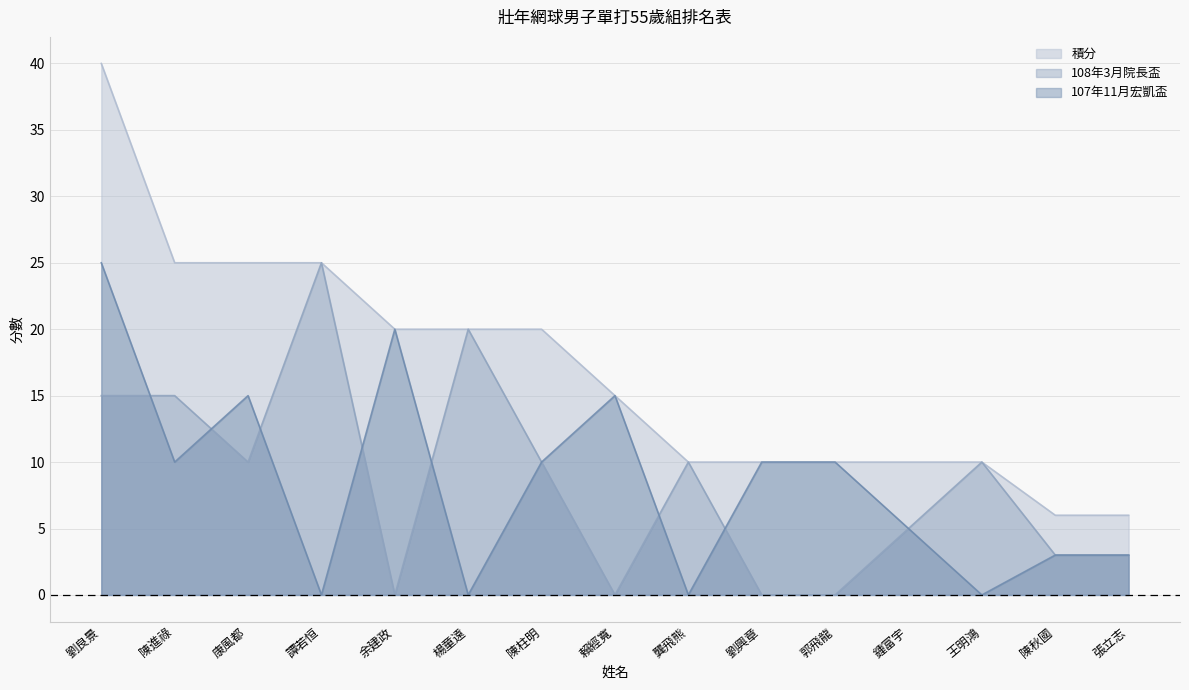

True or false: 107年11月宏凱盃 and 積分 cross at least once.

False